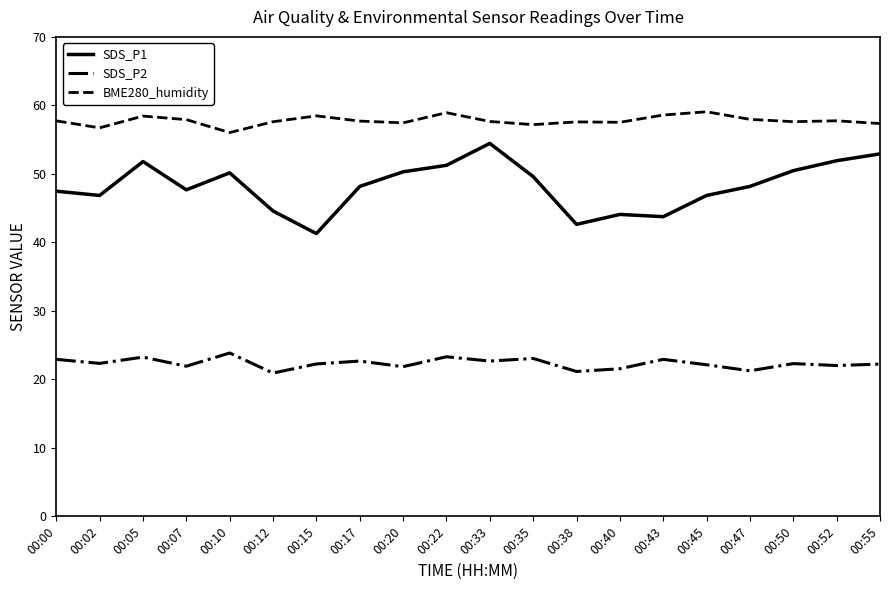

True or false: SDS_P1 has a value of 47.5 at 00:00.

True